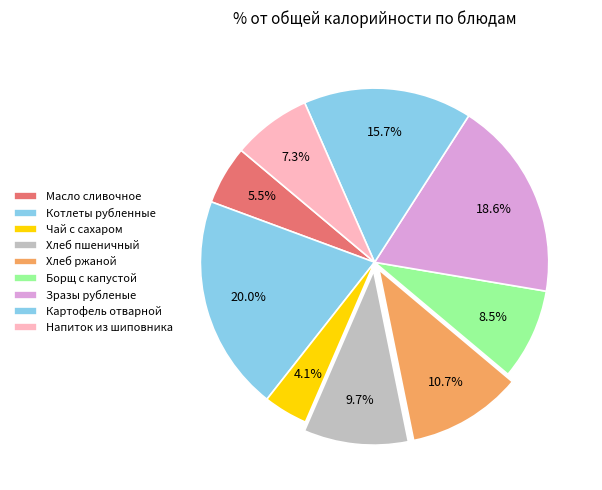

How many segments does this pie chart have?

9